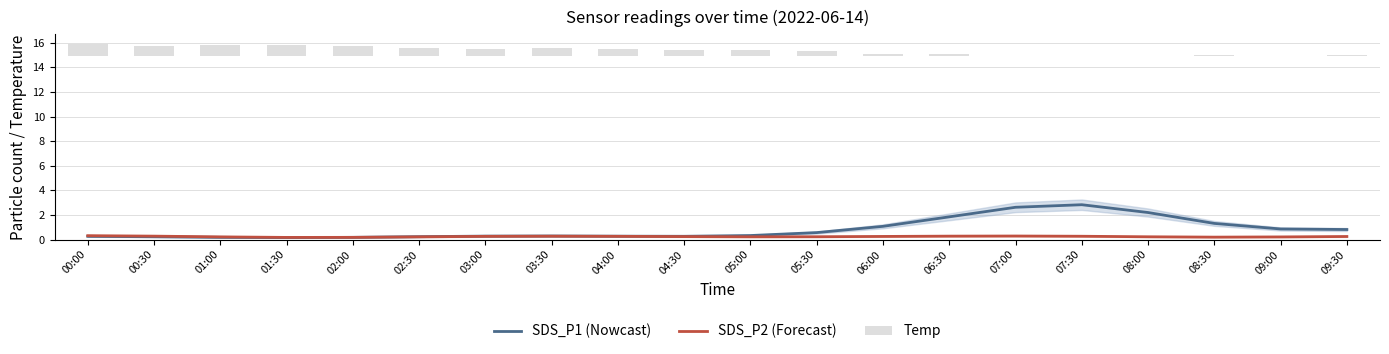

Reading left to right, extract all data points from this chart.

SDS_P1 (Nowcast): 00:00=0.3	00:30=0.2	01:00=0.2	01:30=0.2	02:00=0.2	02:30=0.2	03:00=0.3	03:30=0.3	04:00=0.3	04:30=0.3	05:00=0.3	05:30=0.6	06:00=1.1	06:30=1.8	07:00=2.6	07:30=2.8	08:00=2.2	08:30=1.3	09:00=0.9	09:30=0.8
SDS_P2 (Forecast): 00:00=0.3	00:30=0.3	01:00=0.2	01:30=0.2	02:00=0.2	02:30=0.2	03:00=0.3	03:30=0.3	04:00=0.3	04:30=0.2	05:00=0.2	05:30=0.2	06:00=0.3	06:30=0.3	07:00=0.3	07:30=0.3	08:00=0.2	08:30=0.2	09:00=0.2	09:30=0.2
Temp: 00:00=1.0	00:30=0.8	01:00=0.9	01:30=0.9	02:00=0.8	02:30=0.7	03:00=0.6	03:30=0.7	04:00=0.6	04:30=0.5	05:00=0.5	05:30=0.4	06:00=0.2	06:30=0.2	07:00=0.0	07:30=0.0	08:00=0.0	08:30=0.1	09:00=0.0	09:30=0.1